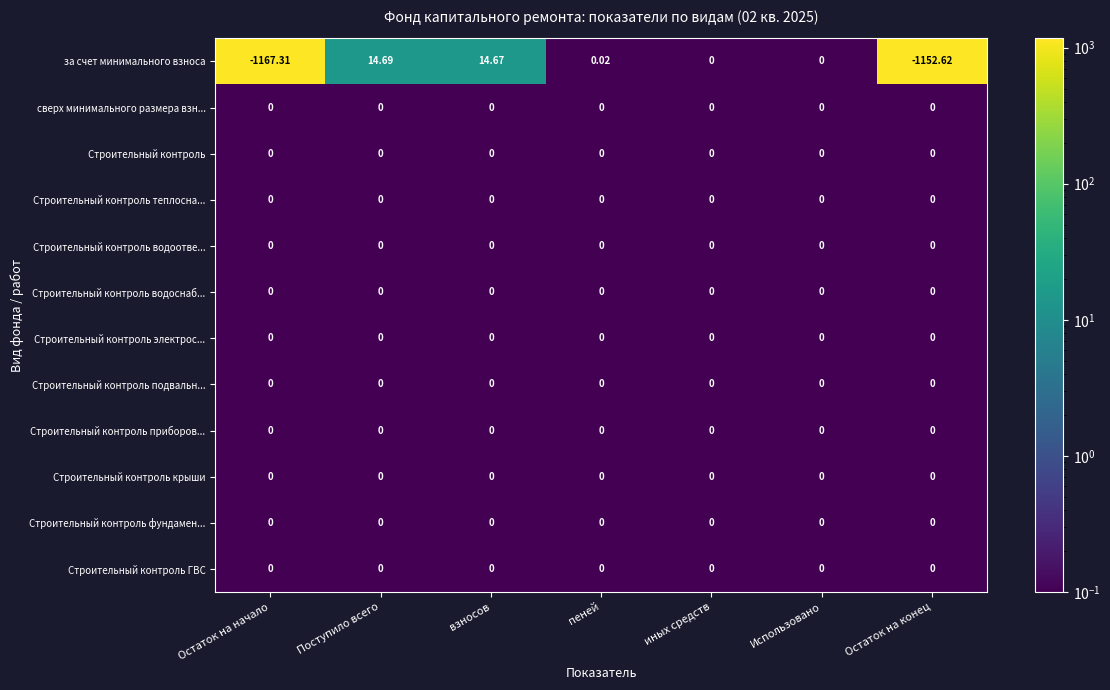

Which series has the largest range (max minus min)?

за счет минимального взноса